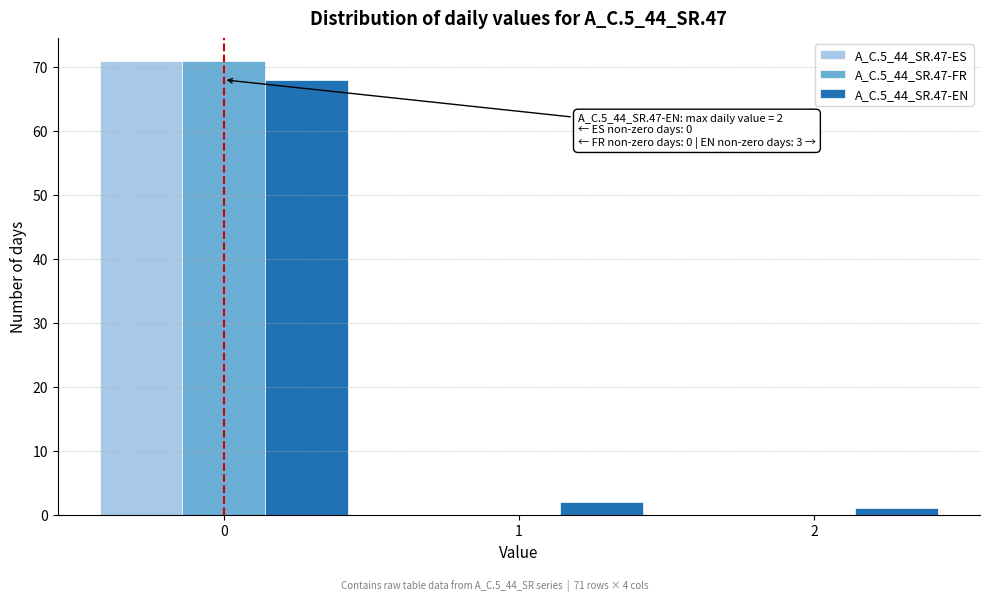

In the A_C.5_44_SR.47-EN series, which range on the x-axis has the tallest bar?

-0.5 to 0.5